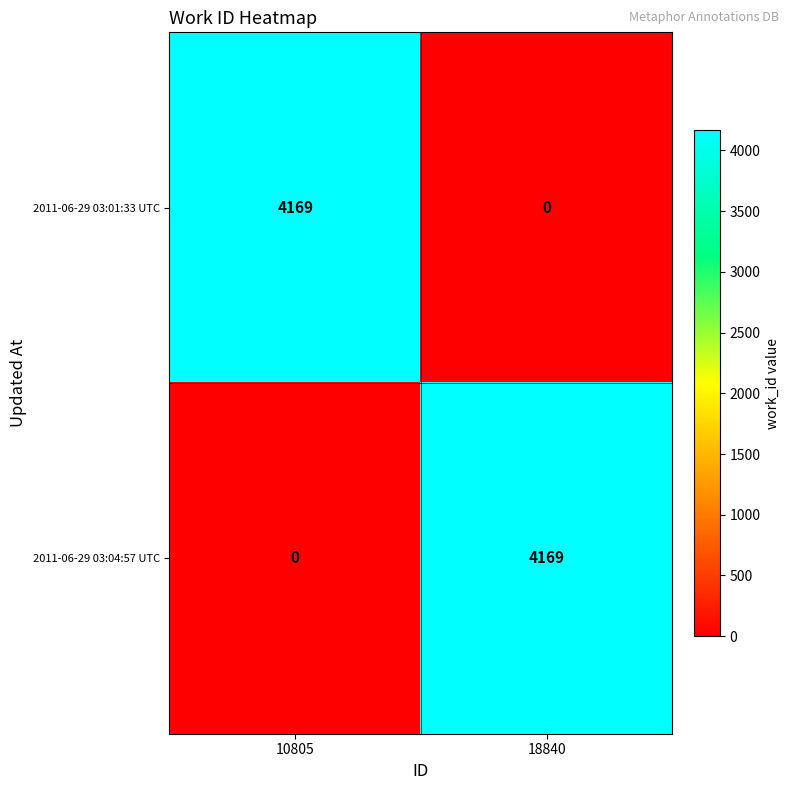

True or false: 2011-06-29 03:01:33 UTC has a value of 2212 at 10805.

False